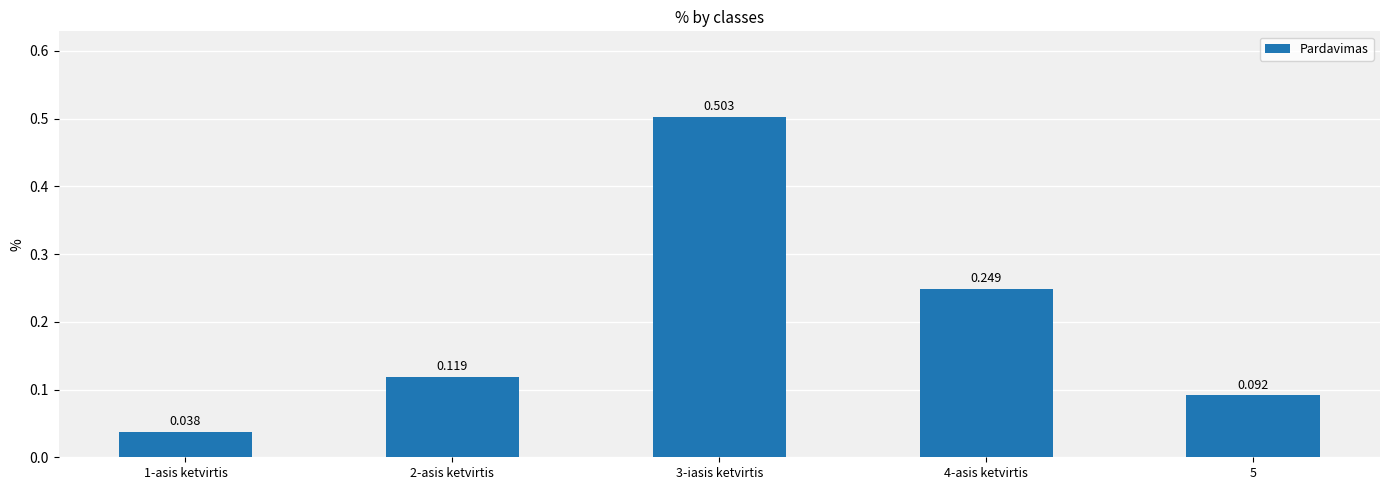

What is the average value?

0.2